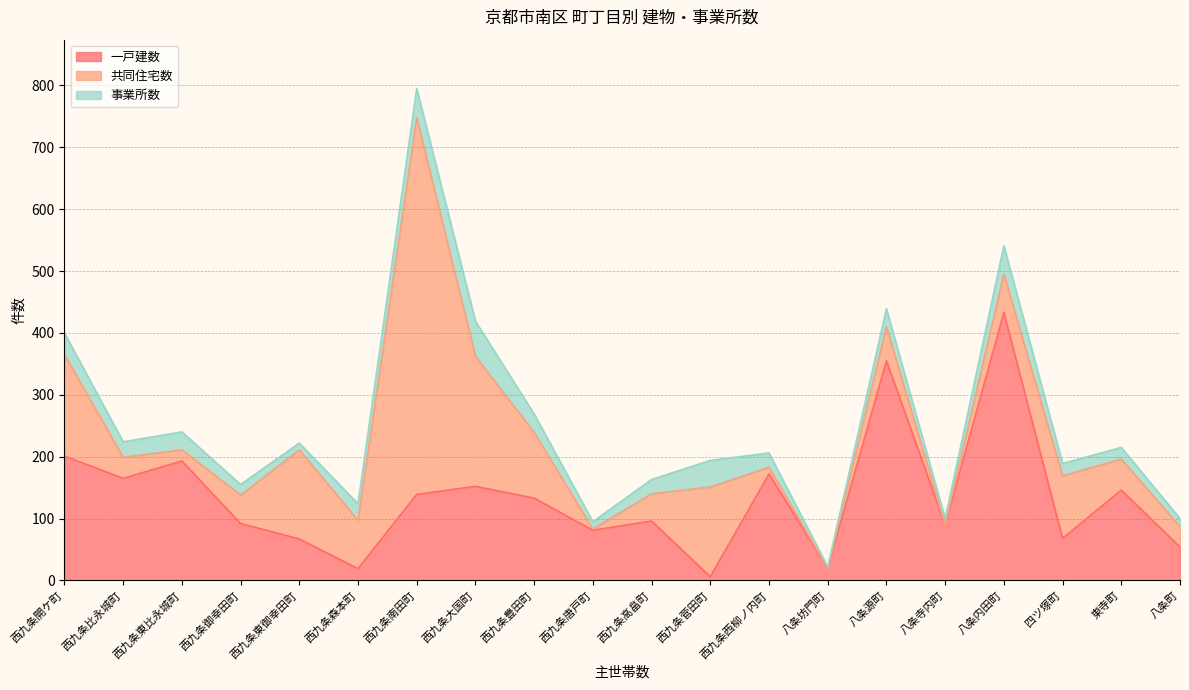

What position from the left is 東寺町?

19